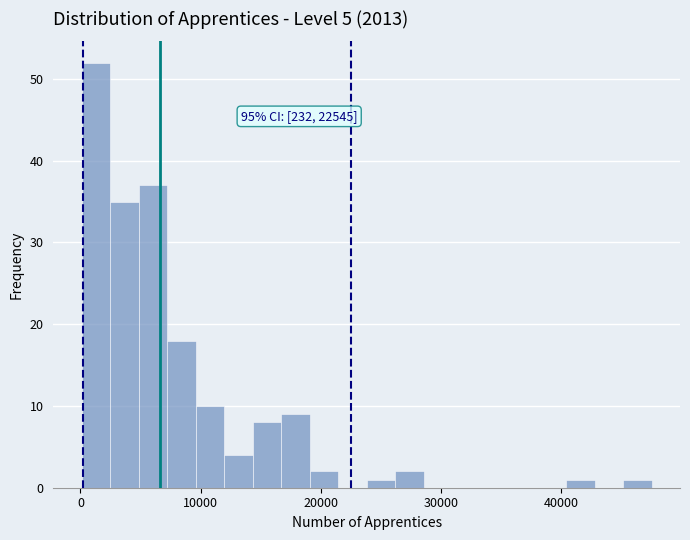

Around what value on the x-axis is the tallest bar? Give the approximate position of its centre, as read against the axis.

1000